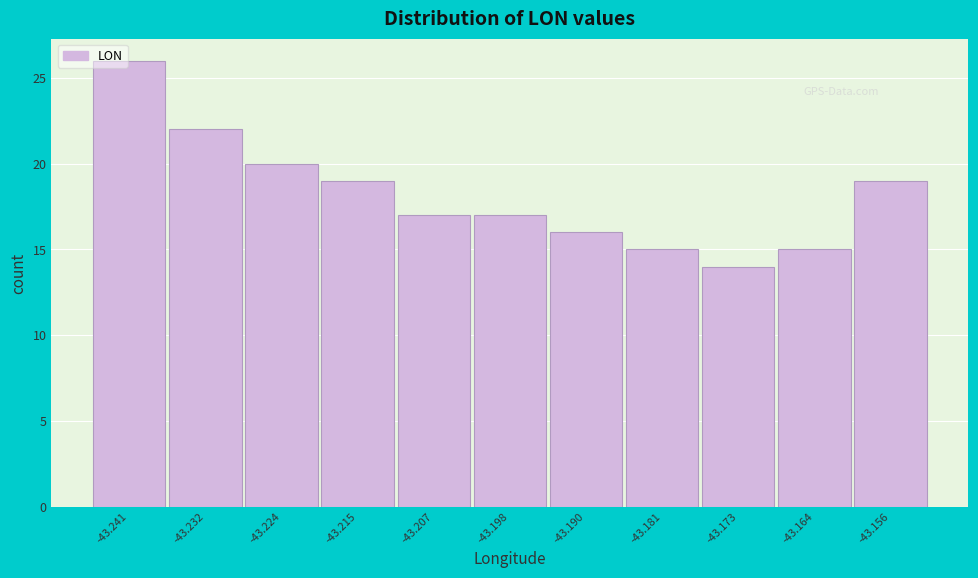

Reading left to right, transcribe this chart: for each bar, give the range it covers on the x-axis and its height. Neither the bar edges nor the heights are printed on the chart, so give them approximately, as read against the axes.

-43.245 to -43.236: 26
-43.236 to -43.228: 22
-43.228 to -43.219: 20
-43.219 to -43.211: 19
-43.211 to -43.202: 17
-43.202 to -43.194: 17
-43.194 to -43.185: 16
-43.185 to -43.177: 15
-43.177 to -43.168: 14
-43.168 to -43.160: 15
-43.160 to -43.151: 19